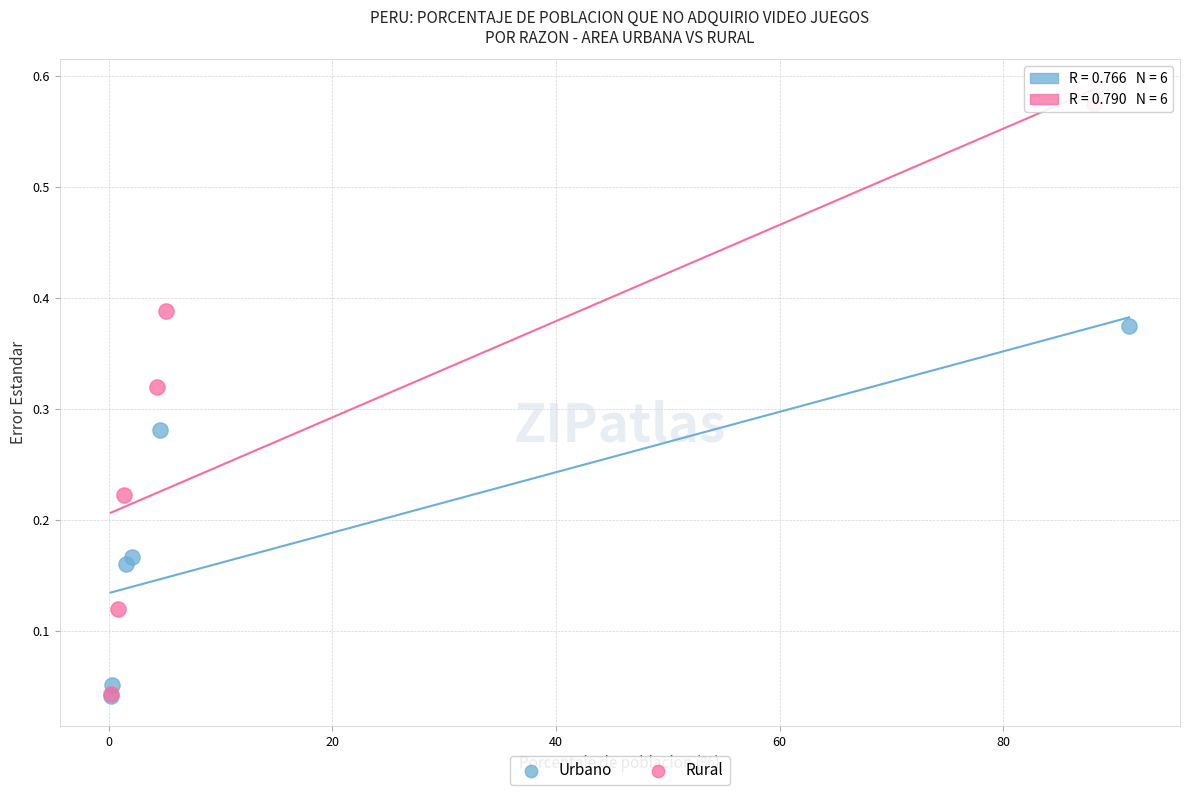

Which series has the largest Y range (max minus min)?

Rural